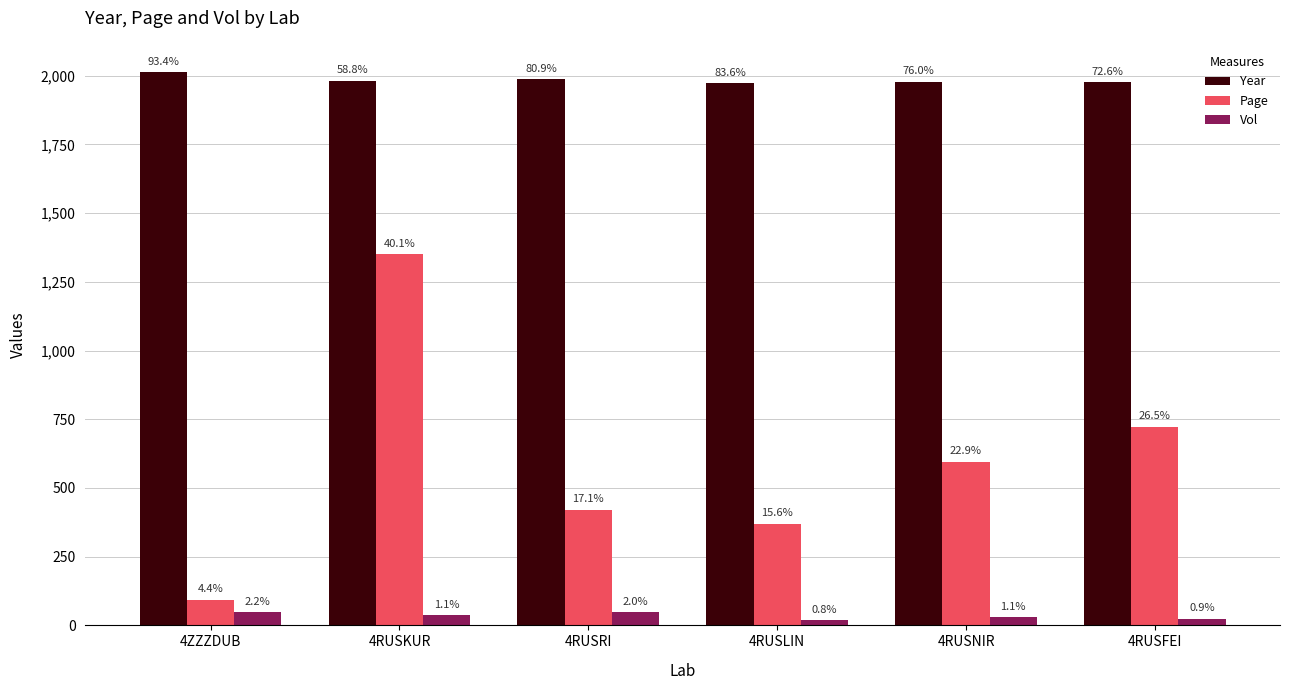

Does the chart contain stacked bars?

No